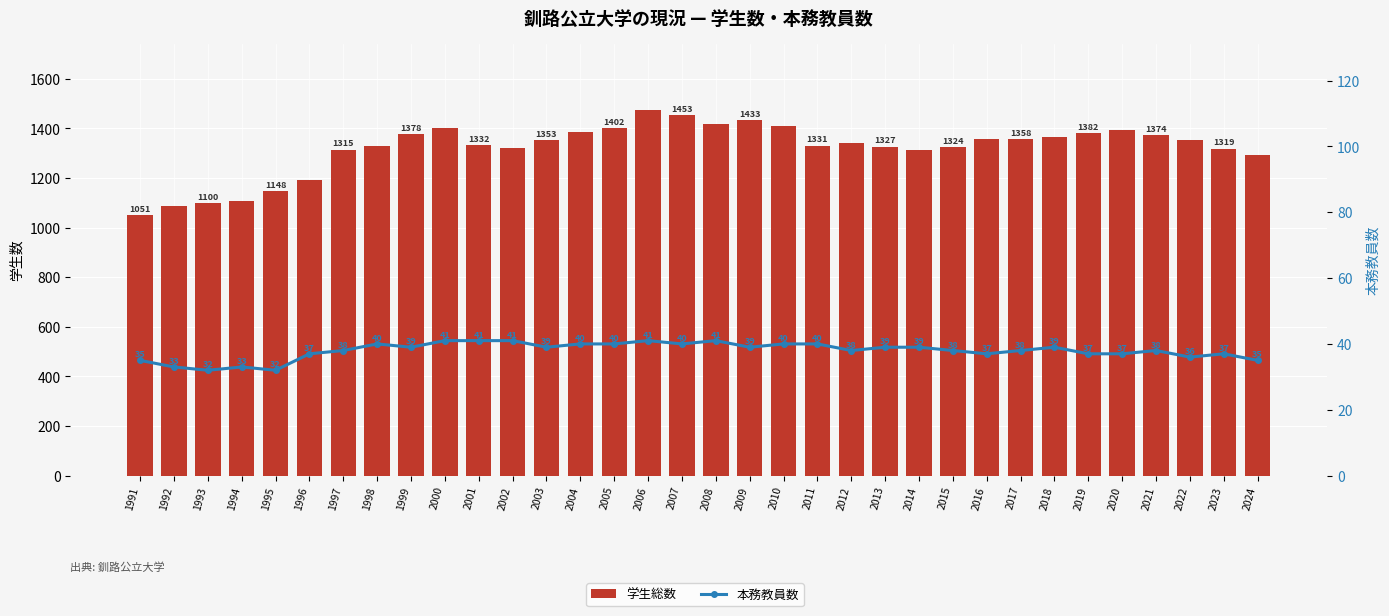

List the series in order of their overall mean, highest first.

学生総数, 本務教員数